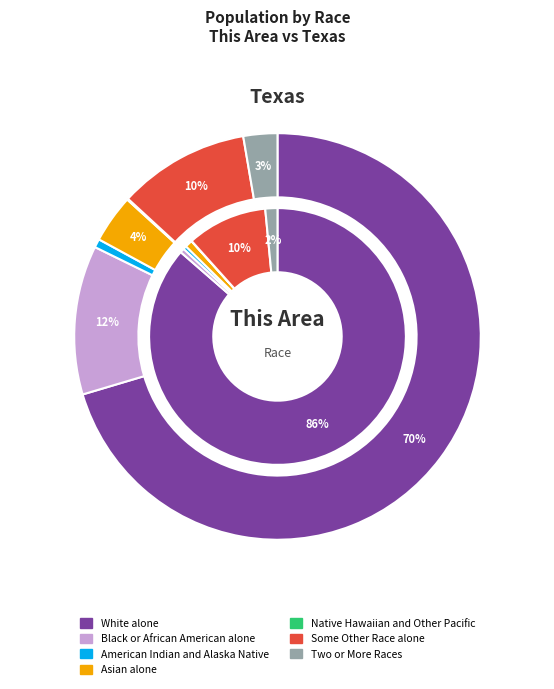

Count the number of slices in the pie.

7